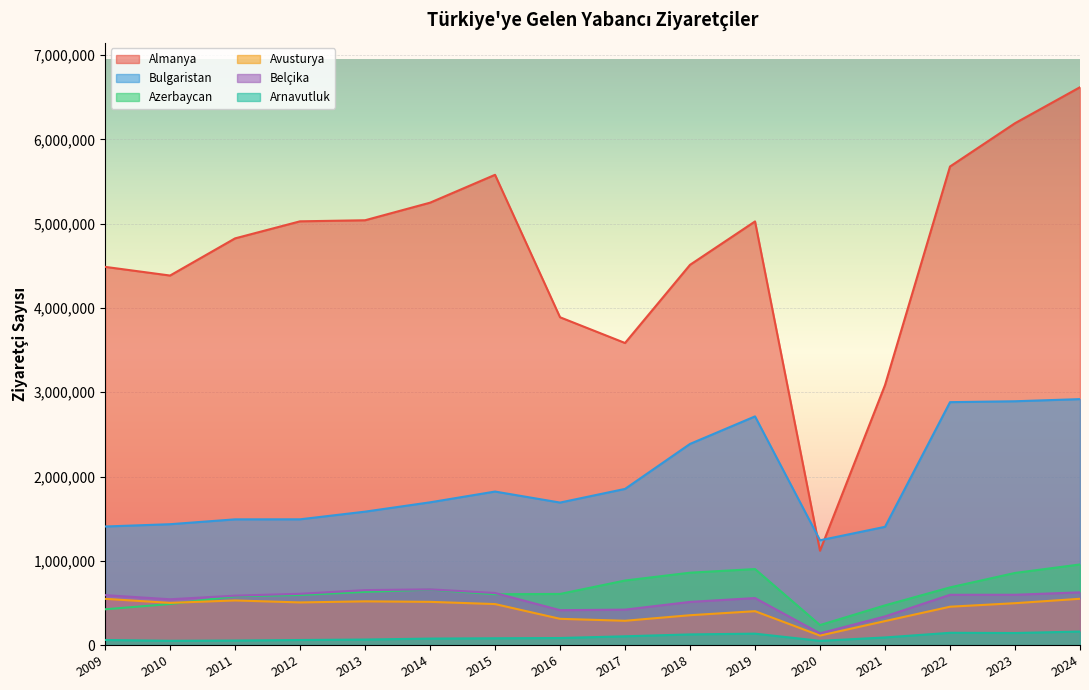

The value of Belçika at 2024 is 625263. True or false?

True